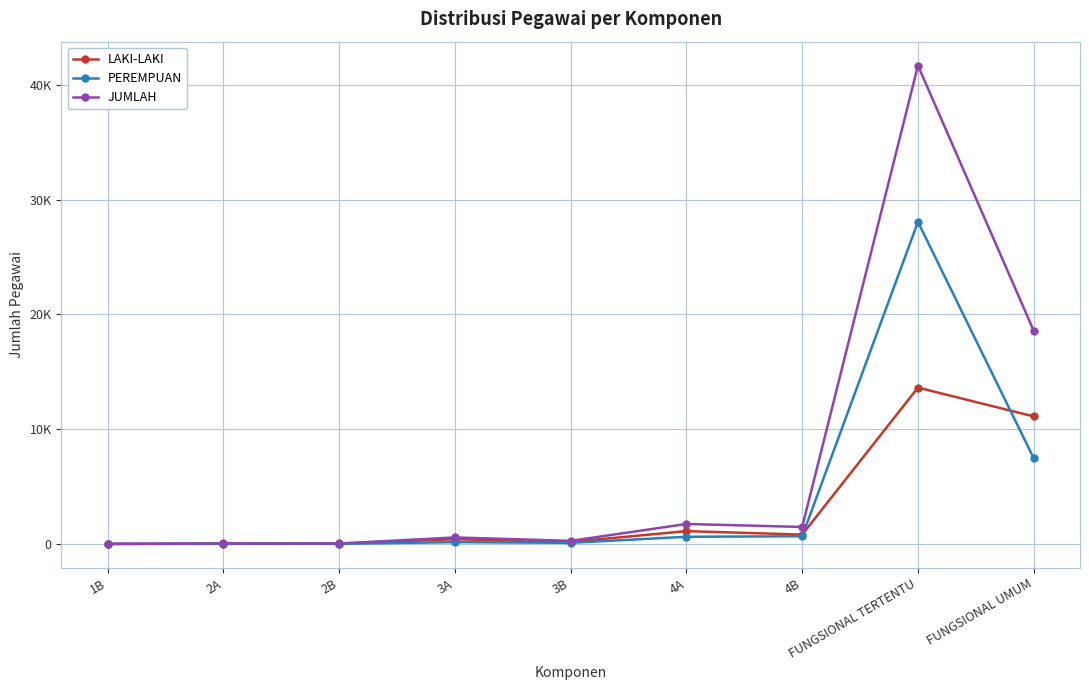

Reading left to right, what are all the values shown in this chart?

LAKI-LAKI: 2	29	26	411	172	1116	813	13627	11115
PEREMPUAN: 0	8	12	154	95	623	666	28072	7472
JUMLAH: 2	37	38	565	267	1739	1479	41699	18587